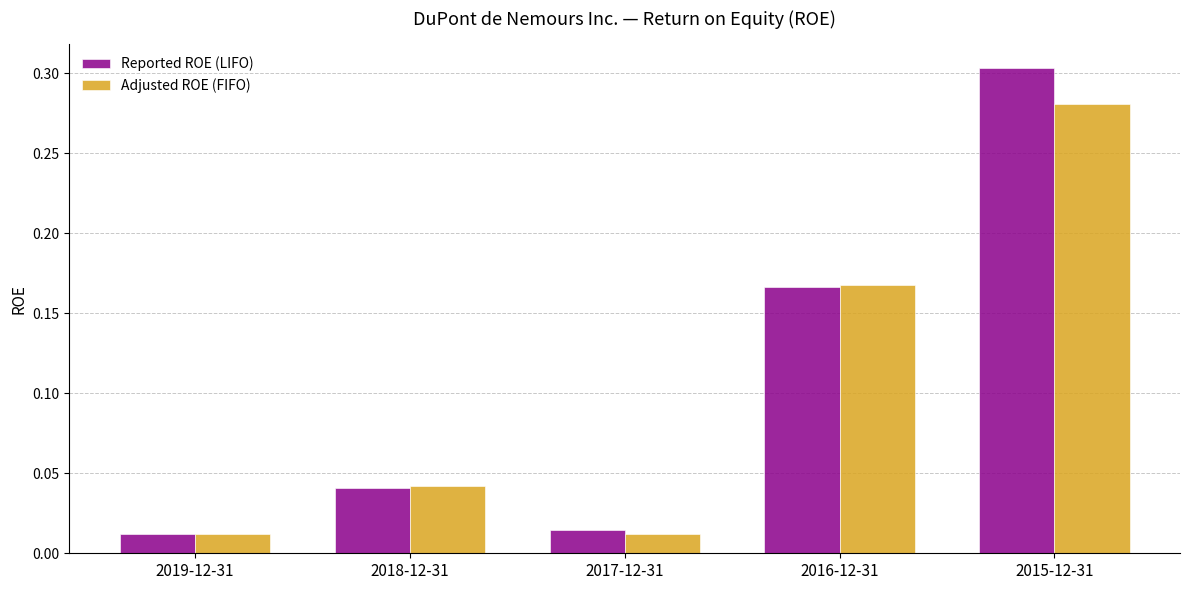

Rank the series by their maximum value, from lowest to highest.

Adjusted ROE (FIFO), Reported ROE (LIFO)